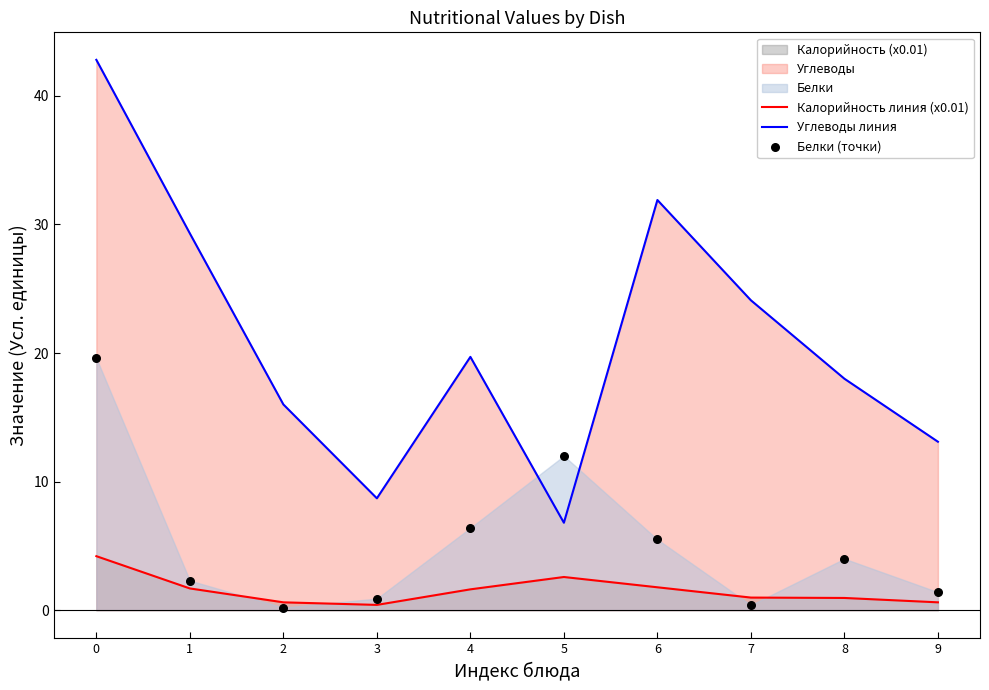

What is the total value across all series at 6?

39.2